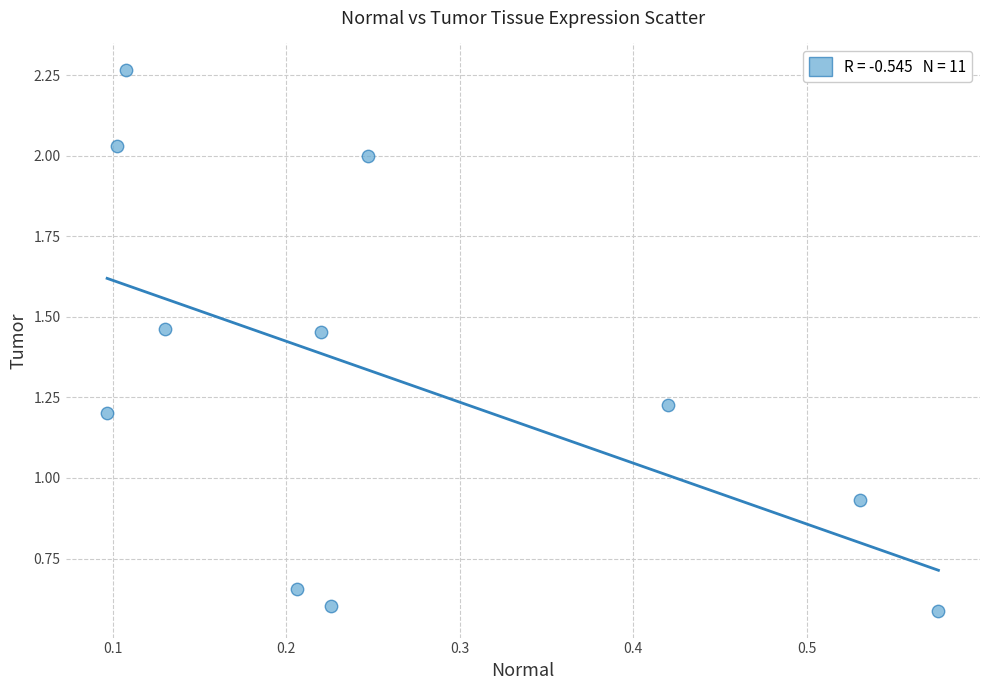

What is the range of Y values (max minus min)?

1.7